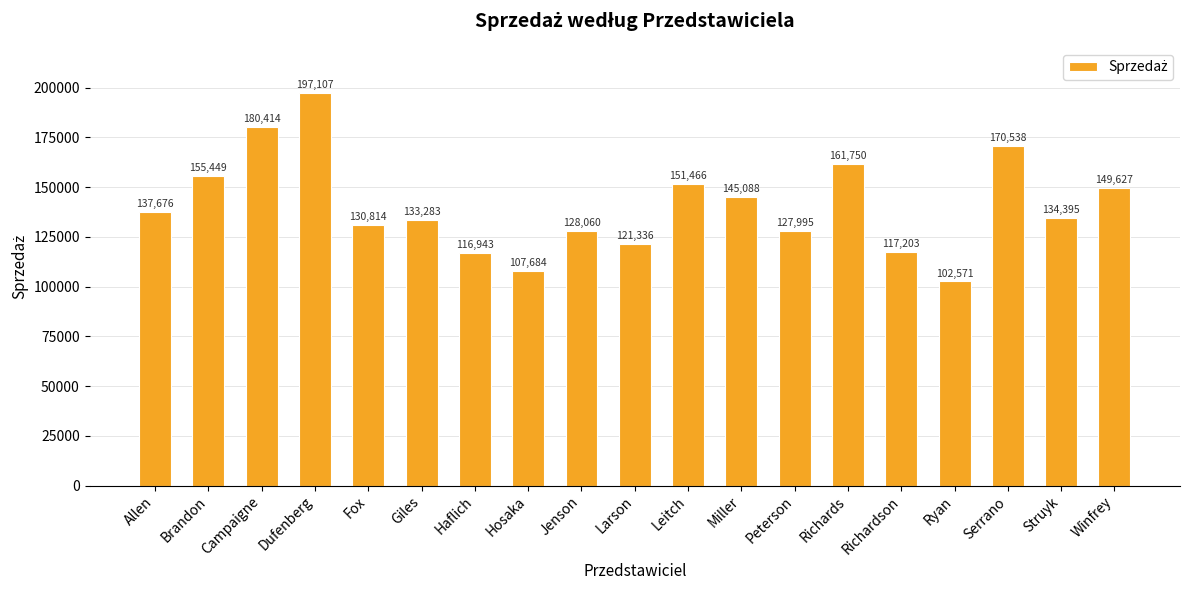

Are the bars horizontal?

No